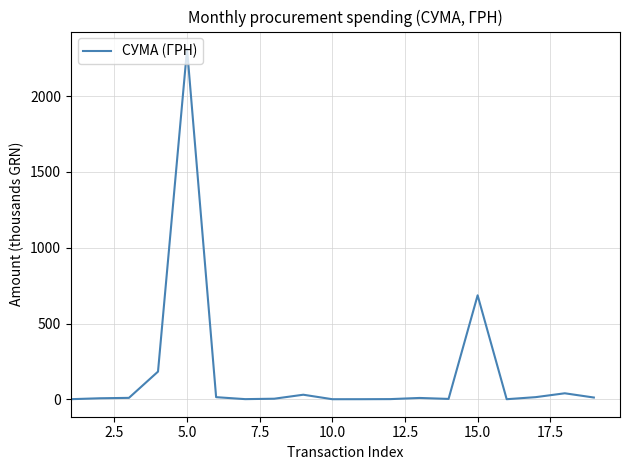

What is the maximum value shown in the chart?

2310.3